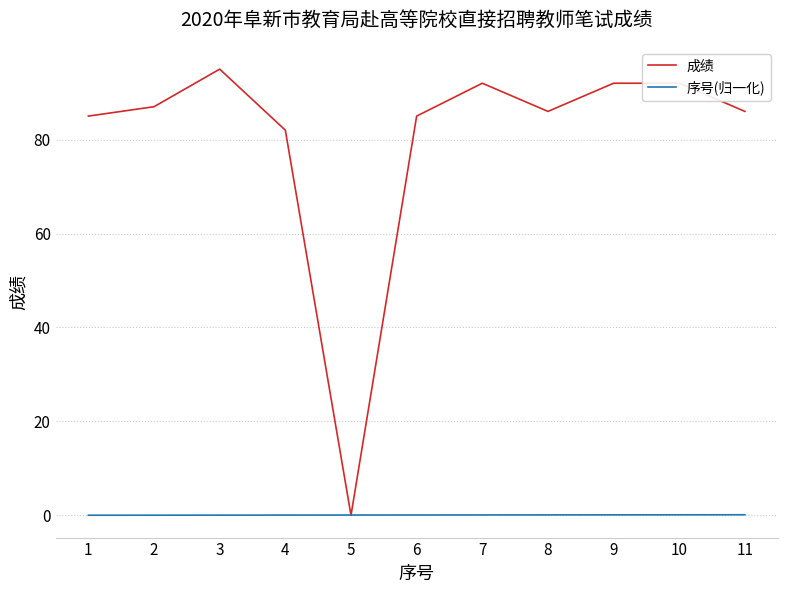

What are all the series names shown in the legend?

成绩, 序号(归一化)